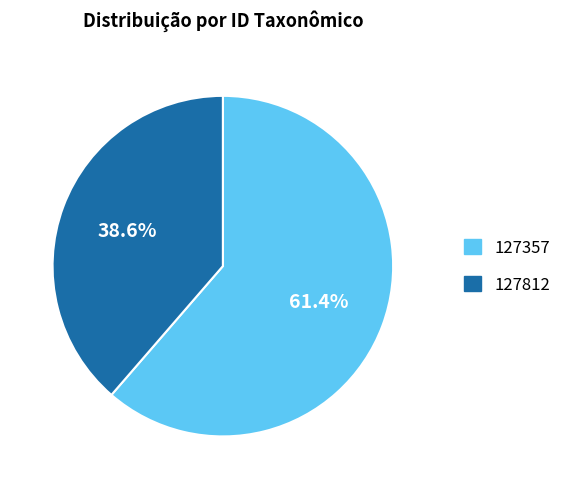

Which category has the smallest portion of the pie?

127812